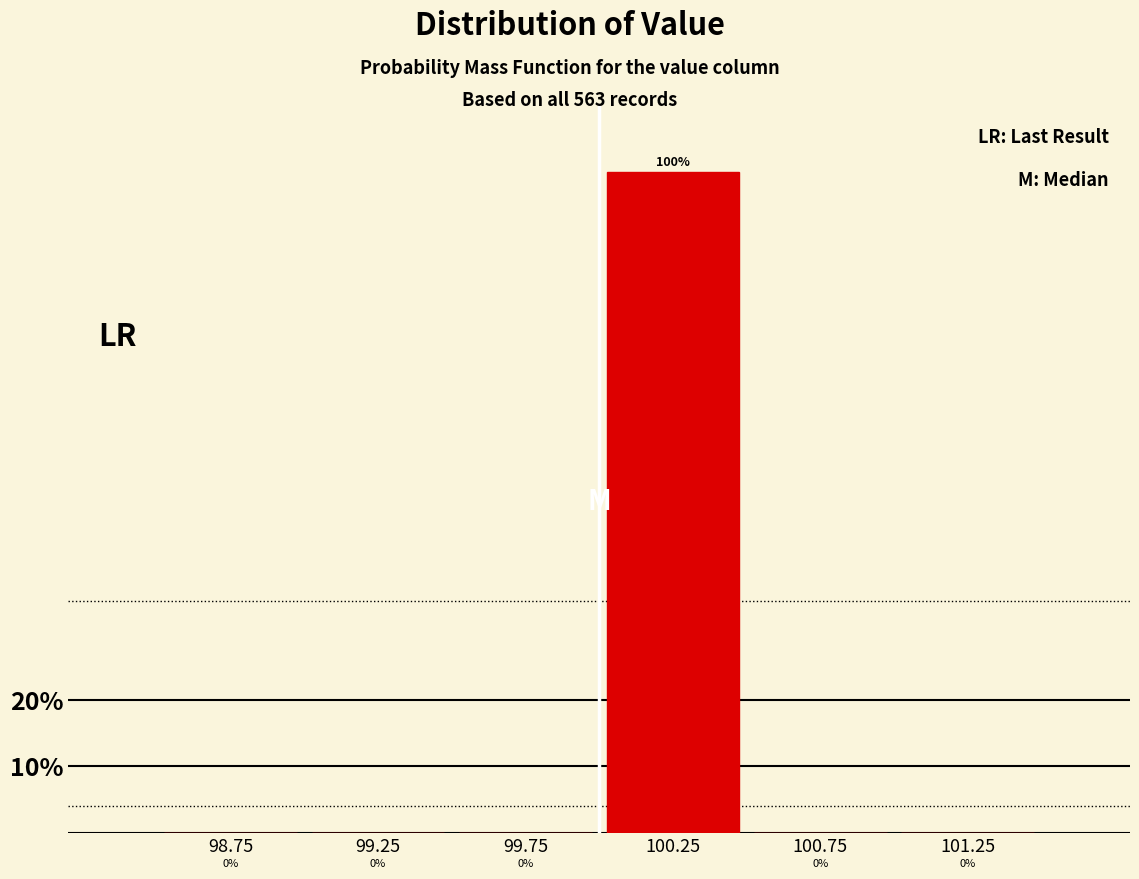

Which range on the x-axis has the tallest bar?

100.0 to 100.5